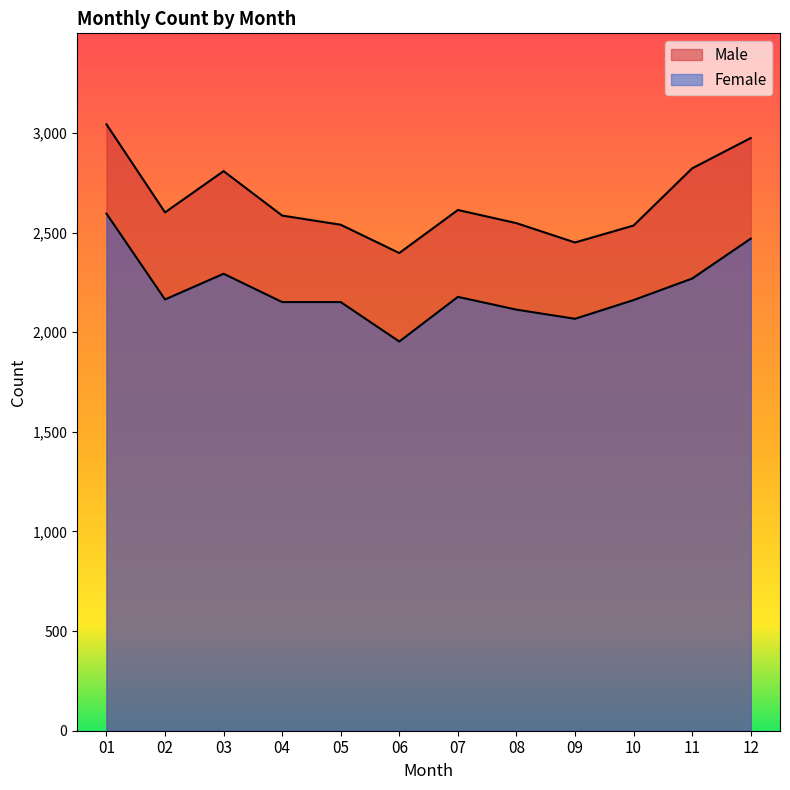

At which label does Male reach its peak?

01